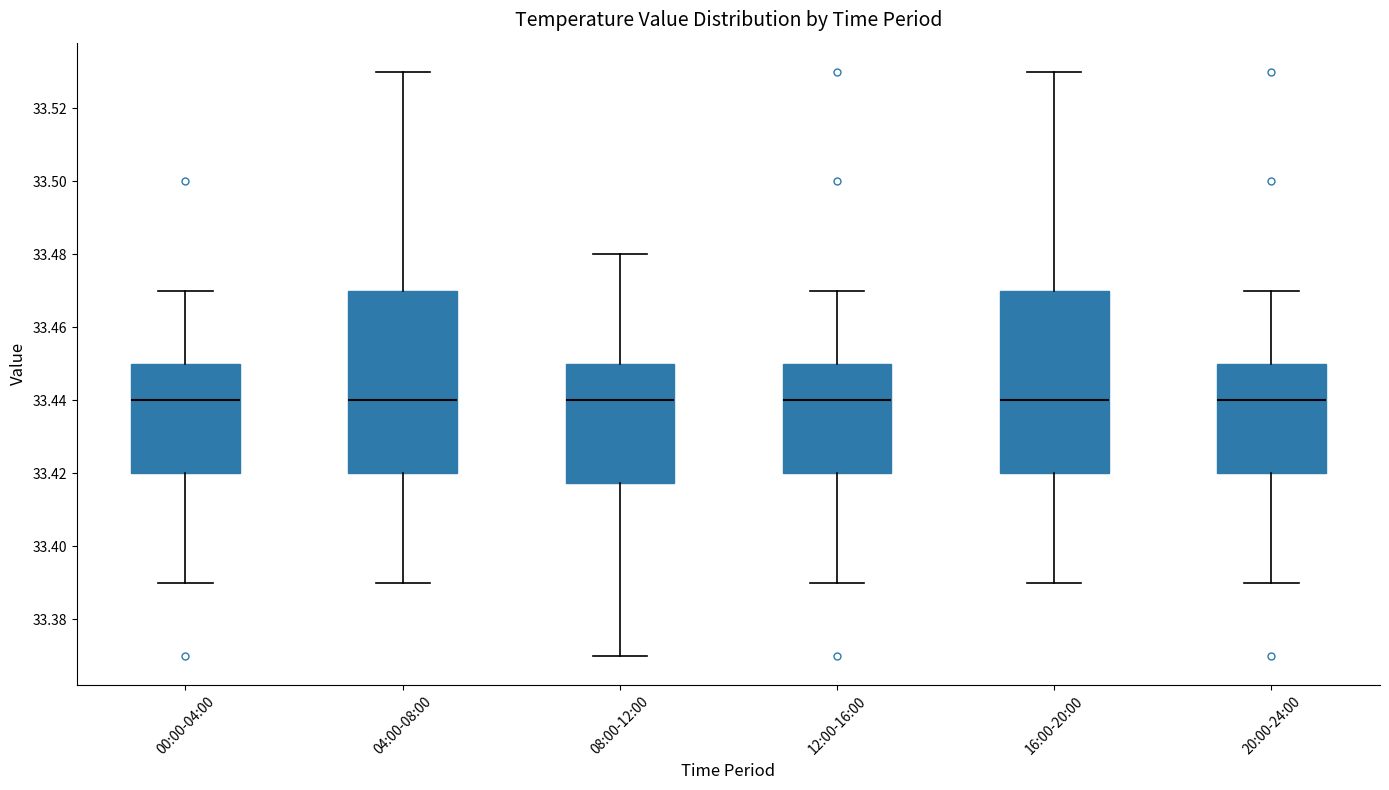

Where is the lower edge of the box for 08:00-12:00 on the y-axis? The values are not printed on the chart, so give them approximately, as read against the axis.

33.418